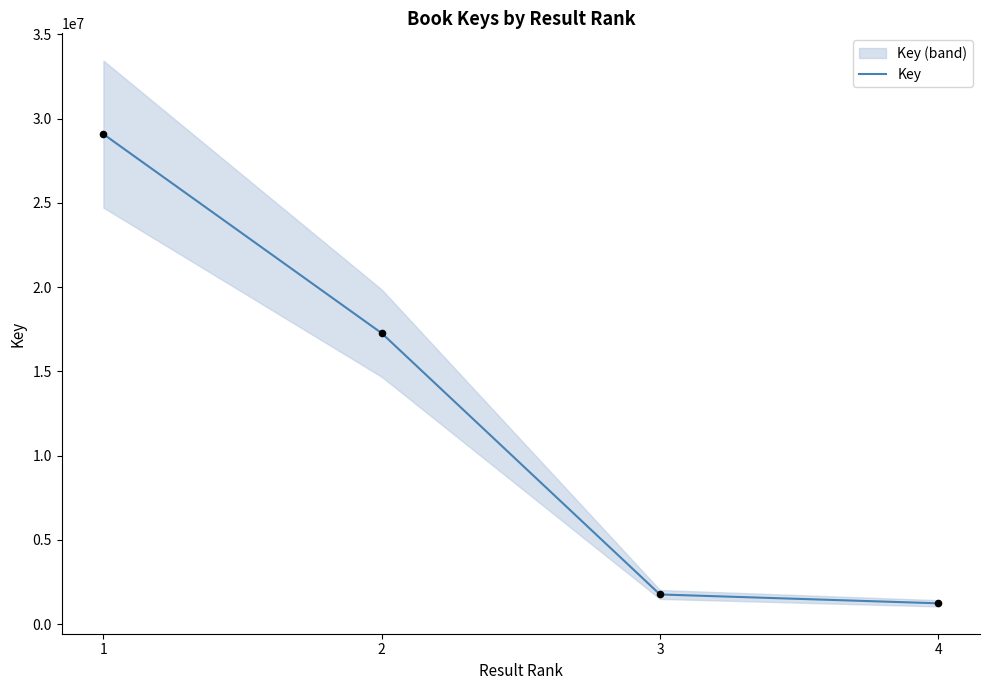

Approximately how many times larger is the value at 4 compared to 2?

0.1